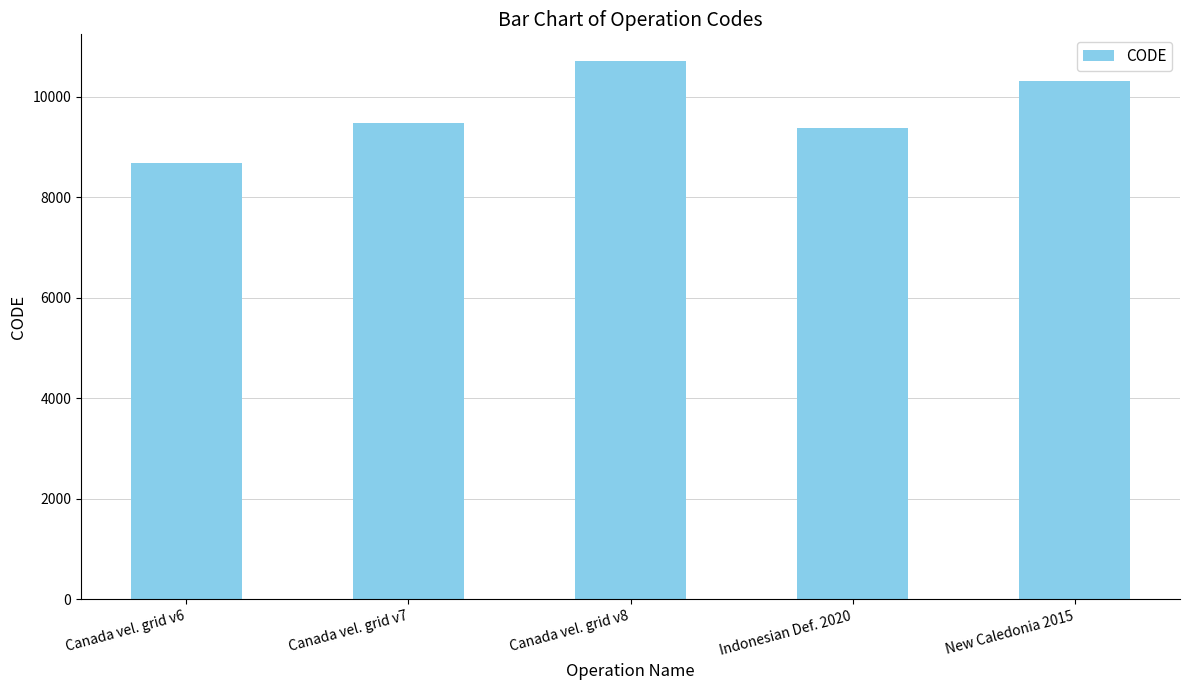

What is the label of the 5th bar from the right?

Canada vel. grid v6